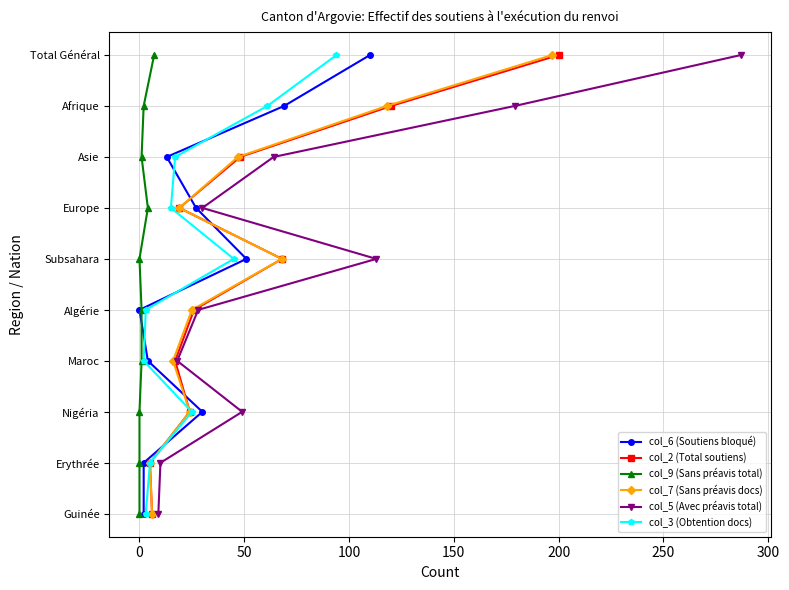

Is the value of col_6 (Soutiens bloqué) at 0 greater than the value of col_2 (Total soutiens) at 250?

No